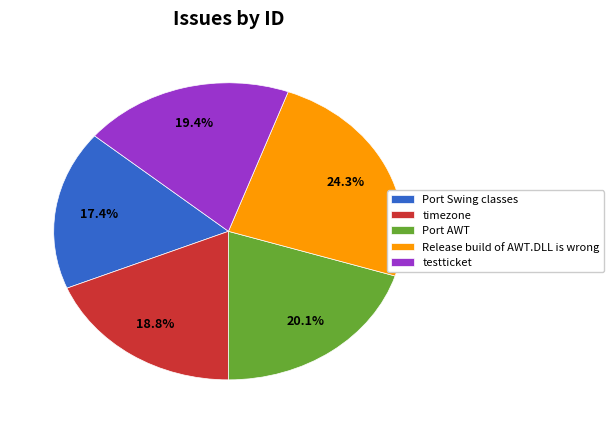

Is it true that Port Swing classes is 26% of the pie?

False